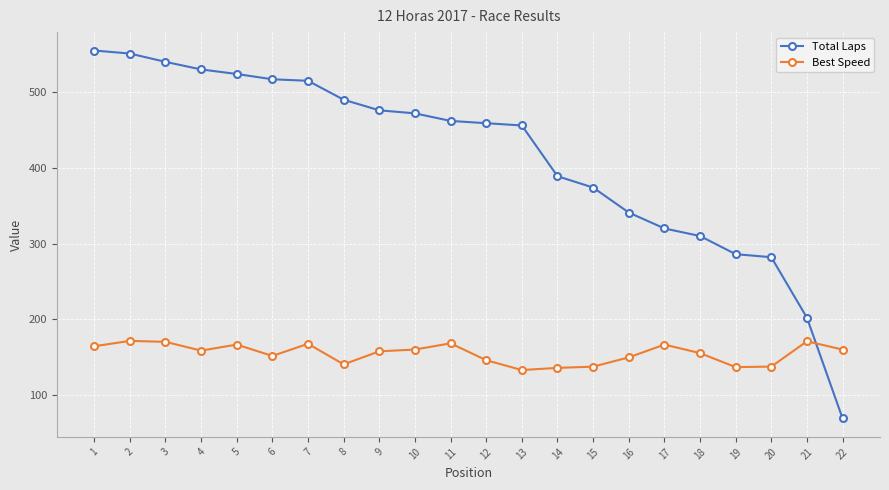

What is the difference between the maximum and minimum values in the Best Speed series?

38.5